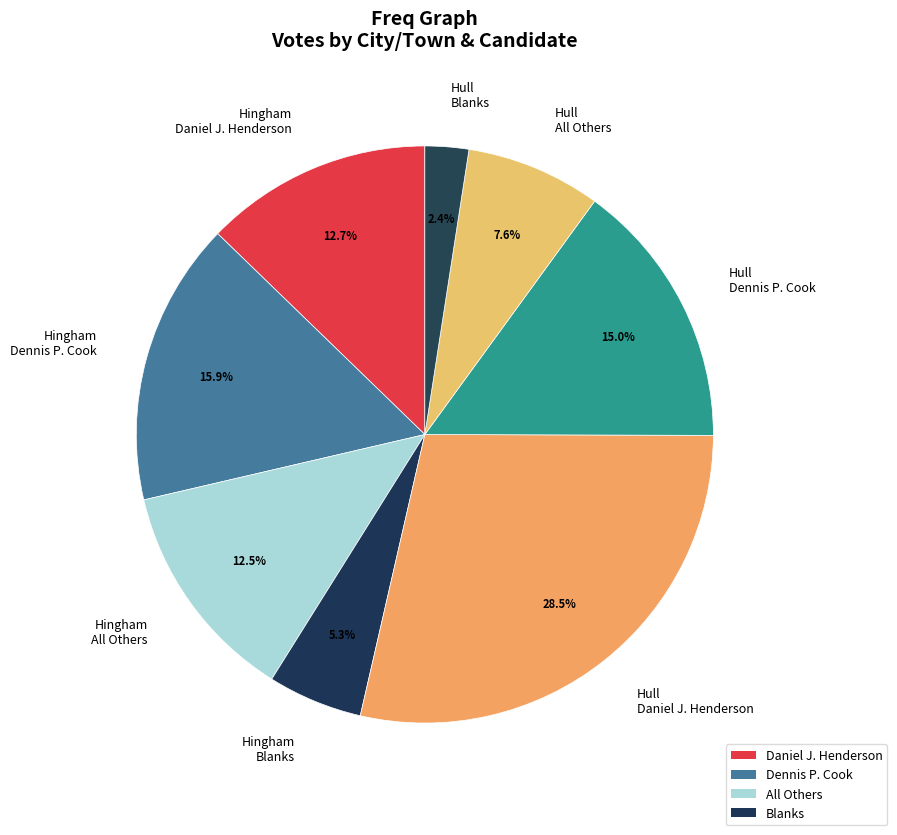

To the nearest percent, what is the difference between the largest and smallest slice percentages?

26%